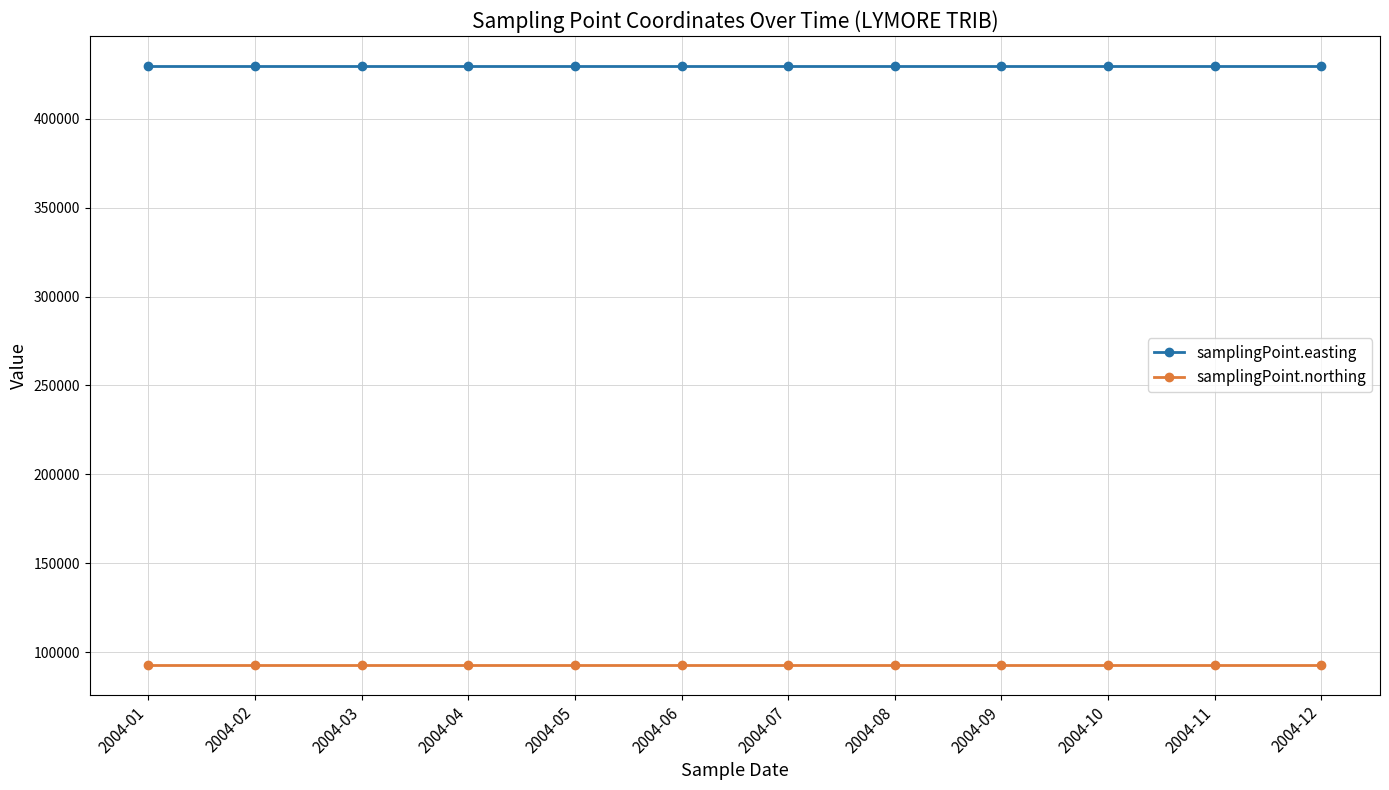

What is the approximate value of samplingPoint.northing at 2004-05?

92791